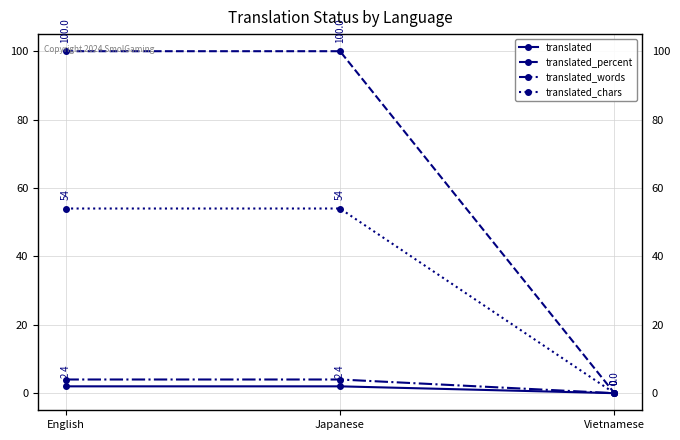

What is the spread (max minus min) of values at English?

98